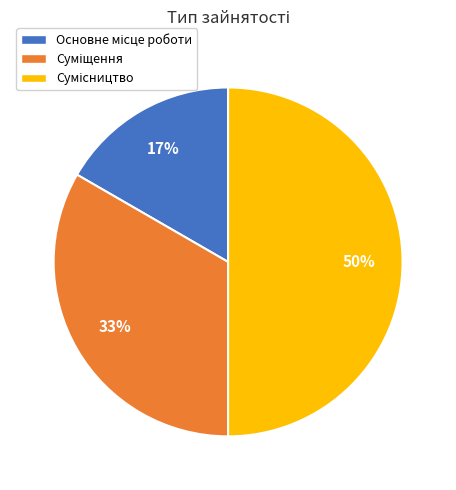

To the nearest percent, what is the average slice percentage?

33%